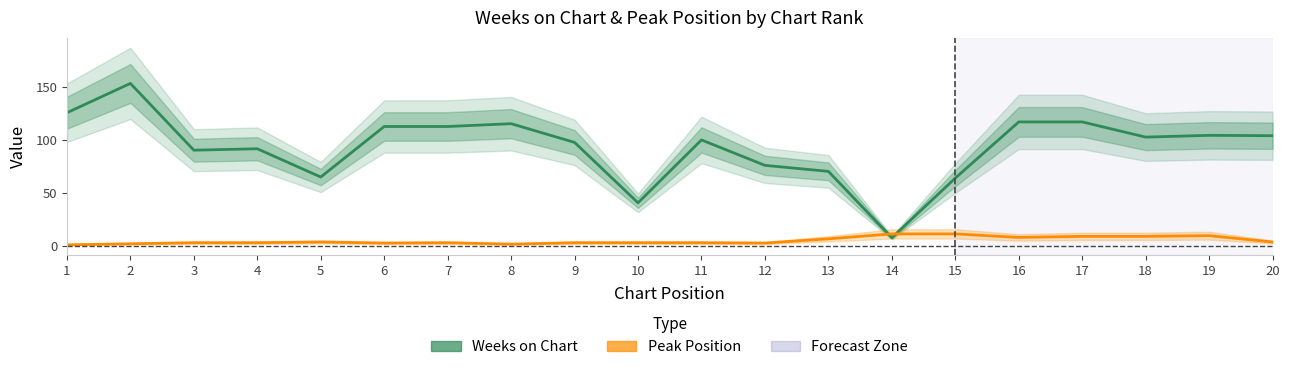

True or false: Weeks on Chart and Peak Position intersect in this chart.

True